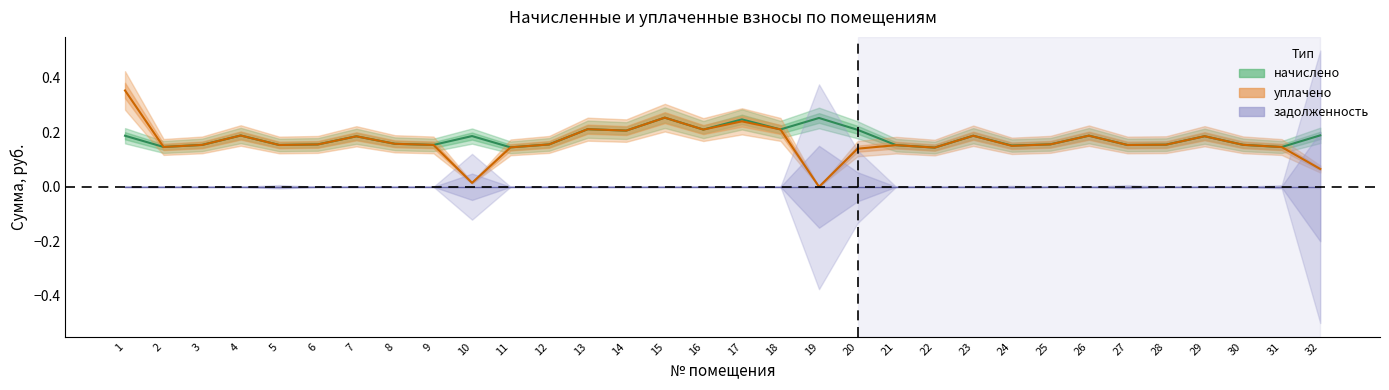

True or false: начислено and уплачено intersect in this chart.

False